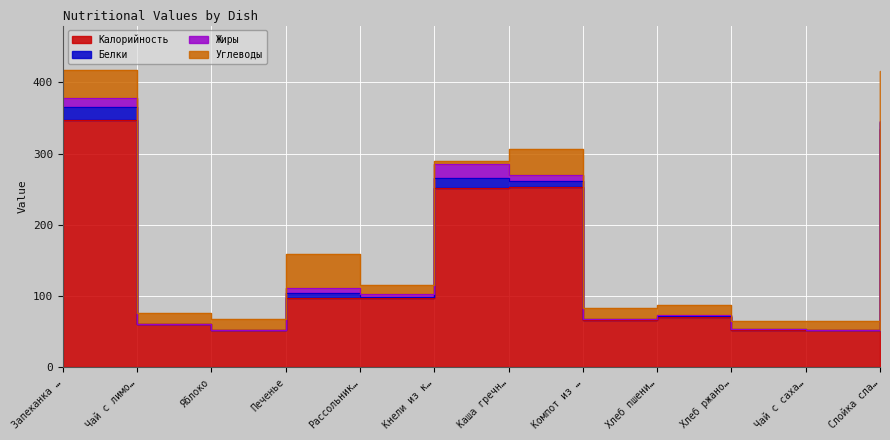

Where is Белки nearest to the value 9?

Каша гречневая рассыпчатая